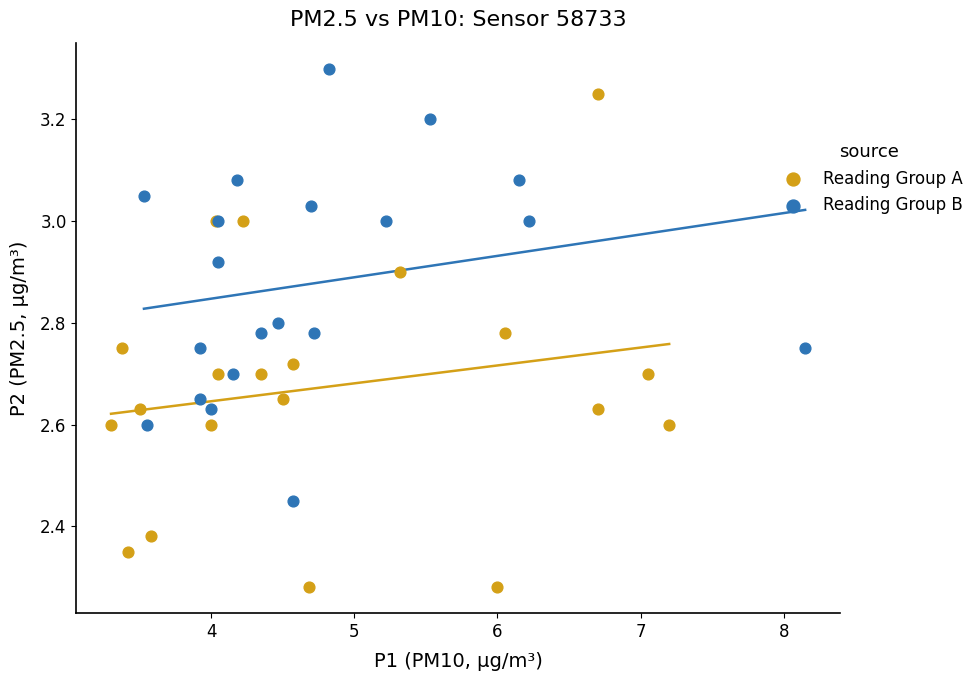

What are all the series names shown in the legend?

Reading Group A, Reading Group B